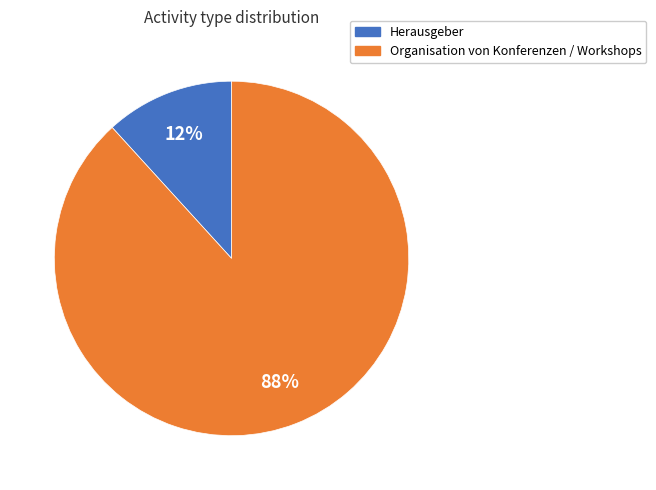

What percentage is the Herausgeber slice, to the nearest percent?

12%